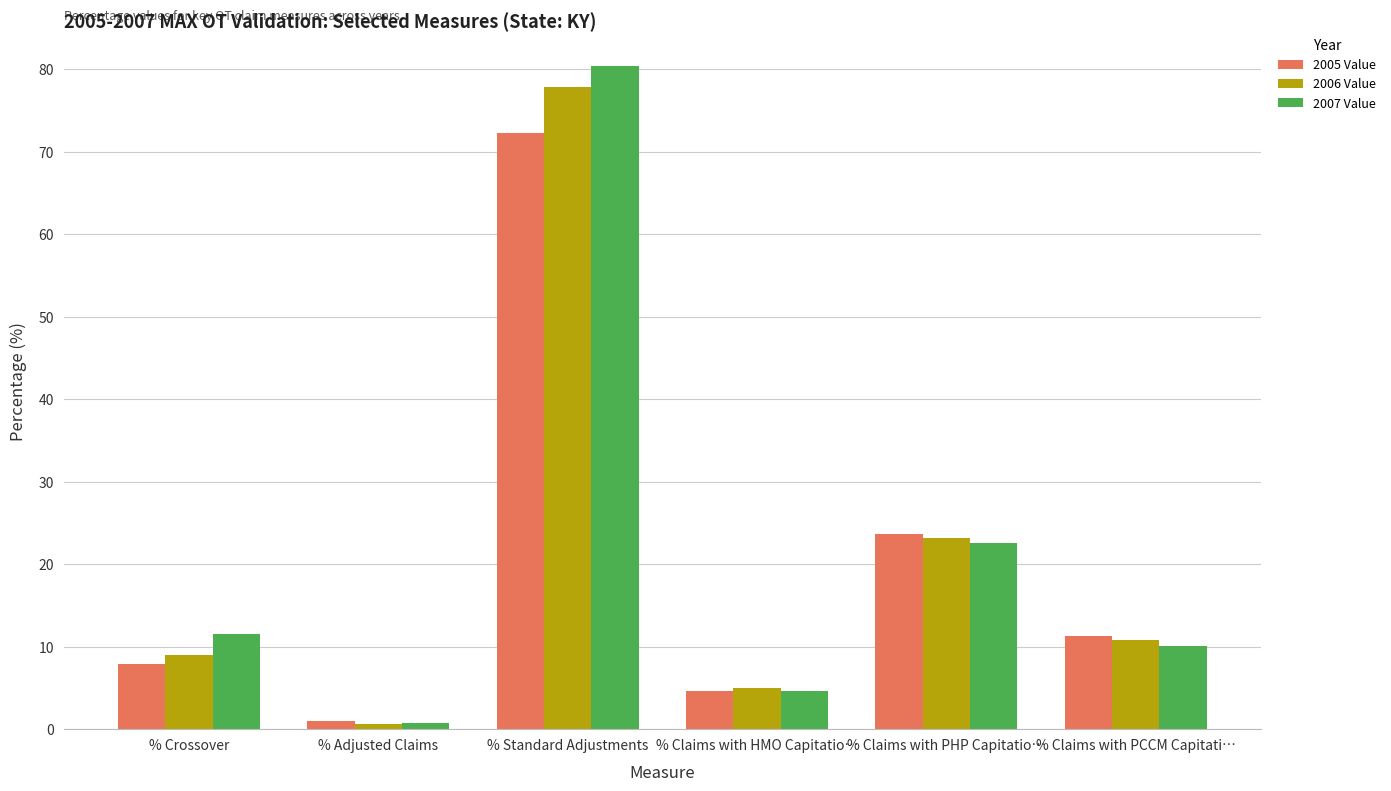

What is the label of the 4th bar from the right?

% Standard Adjustments